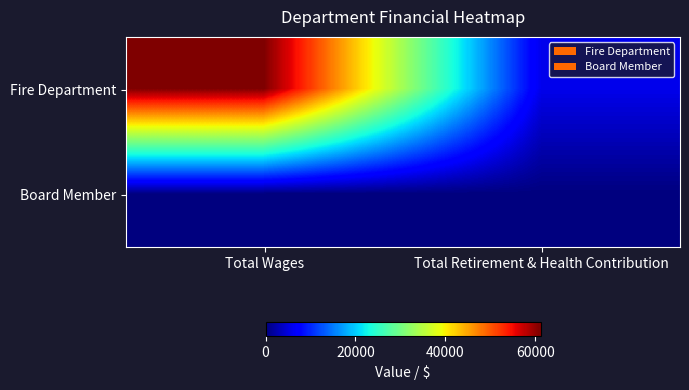

Which series has the widest spread of values?

Fire Department